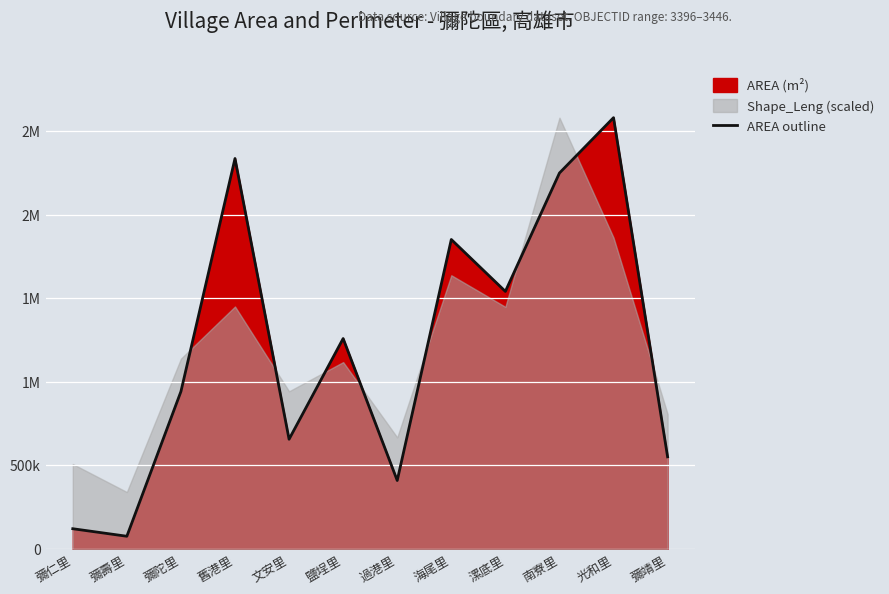

What is the smallest value displayed?

76958.5